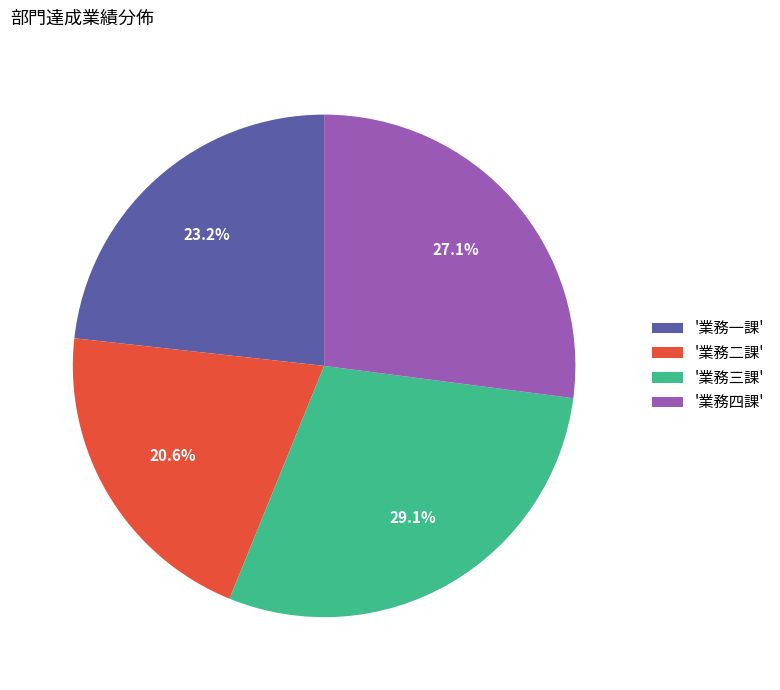

Rank the categories by value from highest to lowest.

'業務三課', '業務四課', '業務一課', '業務二課'